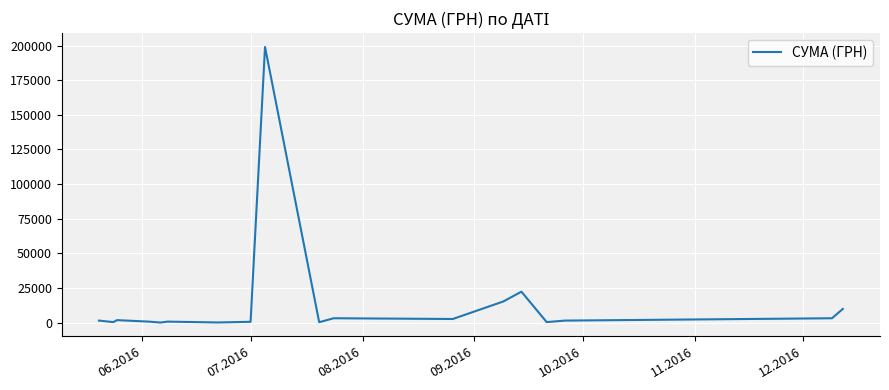

What is the greatest value displayed?

199000.0